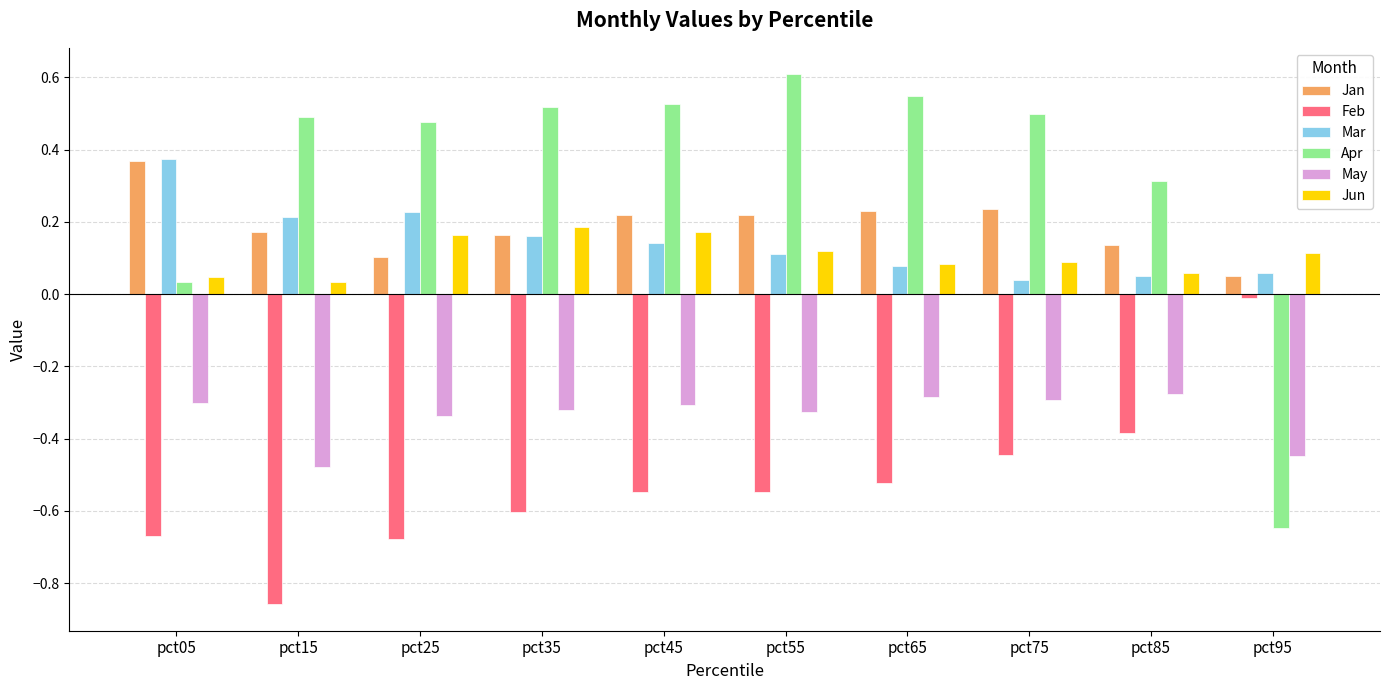

What is the sum of all Mar values?

1.5